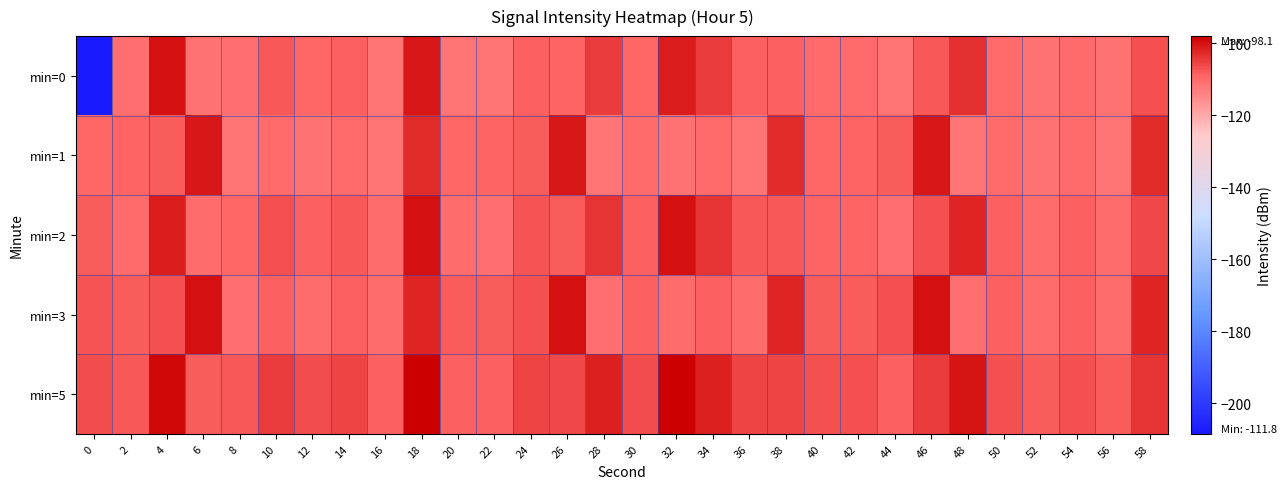

Reading right to left, transcribe all the data shown in this chart.

min=0: 58=-107.0	56=-111.2	54=-109.8	52=-111.2	50=-109.7	48=-103.3	46=-107.7	44=-111.8	42=-110.0	40=-109.9	38=-108.8	36=-108.6	34=-104.7	32=-101.2	30=-109.4	28=-104.7	26=-109.1	24=-108.5	22=-111.7	20=-111.5	18=-101.1	16=-111.5	14=-108.7	12=-109.6	10=-107.9	8=-110.6	6=-111.2	4=-100.2	2=-110.8	0=-208.4
min=1: 58=-103.0	56=-111.5	54=-109.7	52=-111.2	50=-109.8	48=-111.7	46=-101.0	44=-108.1	42=-109.2	40=-109.4	38=-103.0	36=-111.5	34=-109.7	32=-111.2	30=-109.8	28=-111.7	26=-101.0	24=-108.1	22=-109.2	20=-109.4	18=-103.0	16=-111.5	14=-109.7	12=-111.2	10=-109.8	8=-111.7	6=-101.0	4=-108.1	2=-109.2	0=-109.4
min=2: 58=-106.0	56=-110.2	54=-108.8	52=-110.2	50=-108.7	48=-102.3	46=-106.7	44=-110.8	42=-109.0	40=-108.9	38=-107.8	36=-107.6	34=-103.7	32=-100.2	30=-108.4	28=-103.7	26=-108.1	24=-107.5	22=-110.7	20=-110.5	18=-100.1	16=-110.5	14=-107.7	12=-108.6	10=-106.9	8=-109.6	6=-110.2	4=-101.2	2=-109.8	0=-108.4
min=3: 58=-102.0	56=-110.5	54=-108.7	52=-110.2	50=-108.8	48=-110.7	46=-100.0	44=-107.1	42=-108.2	40=-108.4	38=-102.0	36=-110.5	34=-108.7	32=-110.2	30=-108.8	28=-110.7	26=-100.0	24=-107.1	22=-108.2	20=-108.4	18=-102.0	16=-110.5	14=-108.7	12=-110.2	10=-108.8	8=-110.7	6=-100.0	4=-107.1	2=-108.2	0=-107.4
min=5: 58=-104.0	56=-108.2	54=-106.8	52=-108.2	50=-106.7	48=-100.3	46=-104.7	44=-108.8	42=-107.0	40=-106.9	38=-105.8	36=-105.6	34=-101.7	32=-98.2	30=-106.4	28=-101.7	26=-106.1	24=-105.5	22=-108.7	20=-108.5	18=-98.1	16=-108.5	14=-105.7	12=-106.6	10=-104.9	8=-107.6	6=-108.2	4=-99.2	2=-107.8	0=-106.4